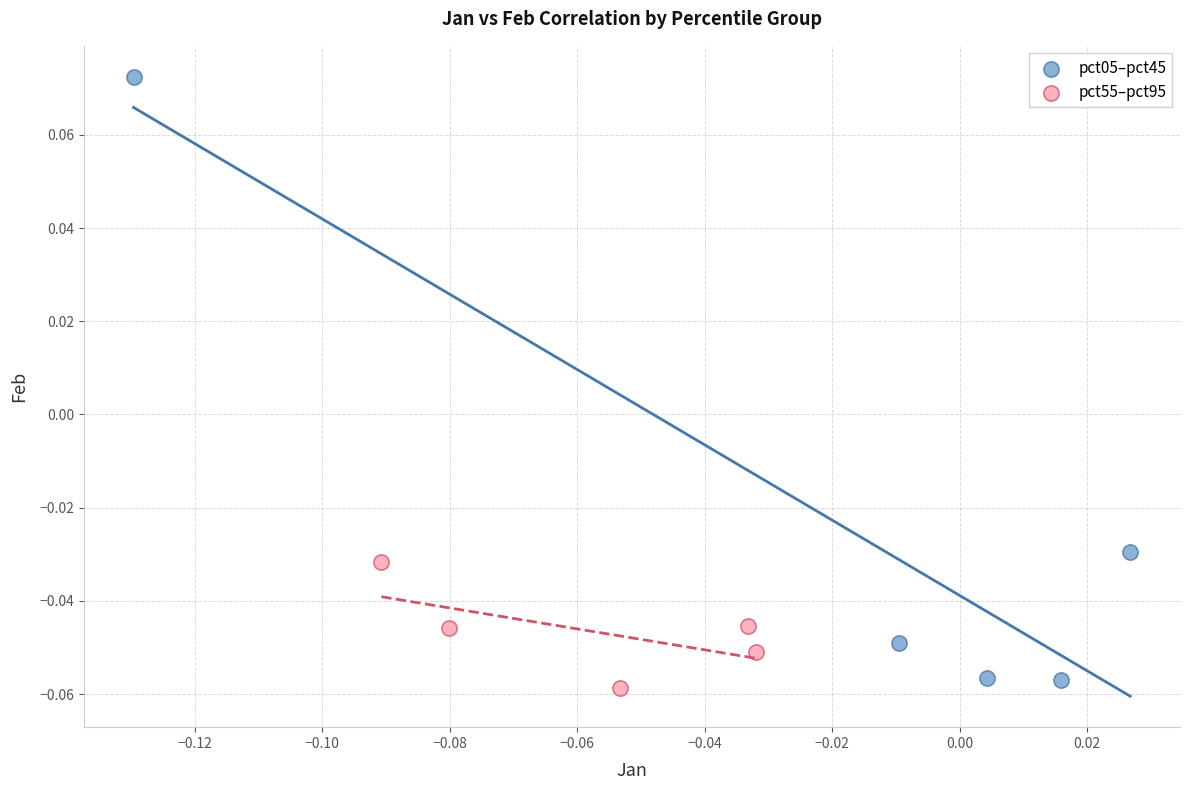

Which series has the widest spread of Y values?

pct05–pct45